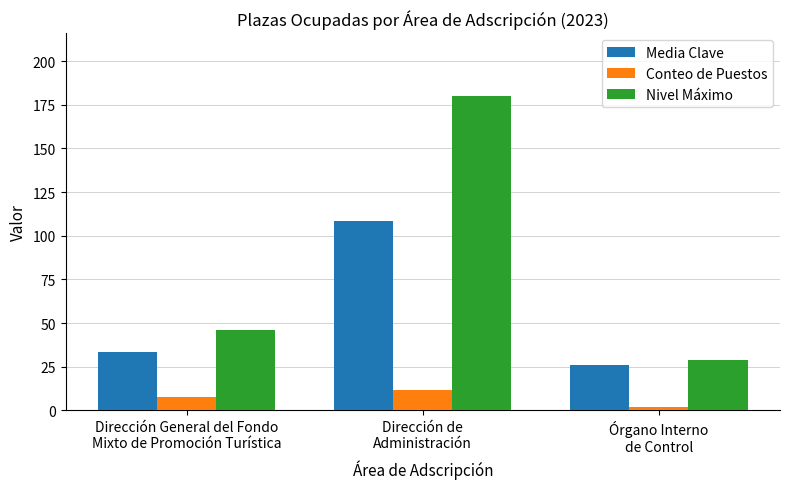

What position from the left is Dirección de
Administración?

2